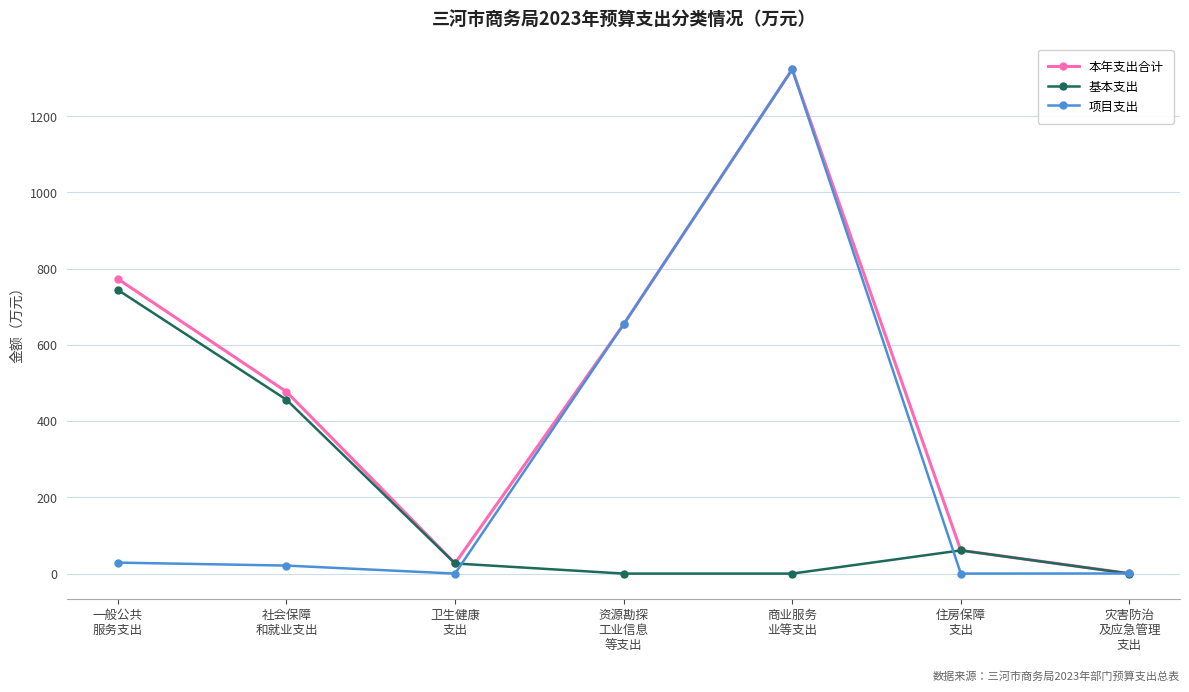

Is it true that 本年支出合计 equals 1323.2 at 商业服务
业等支出?

True